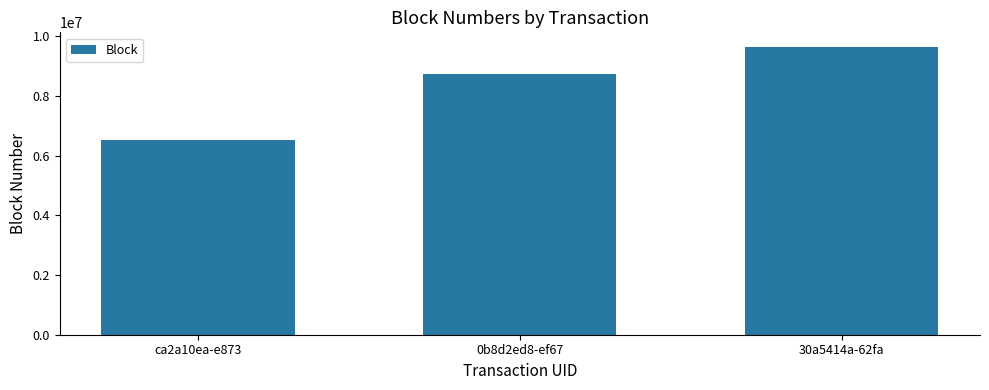

What is the difference between the second highest and minimum values?

2235939